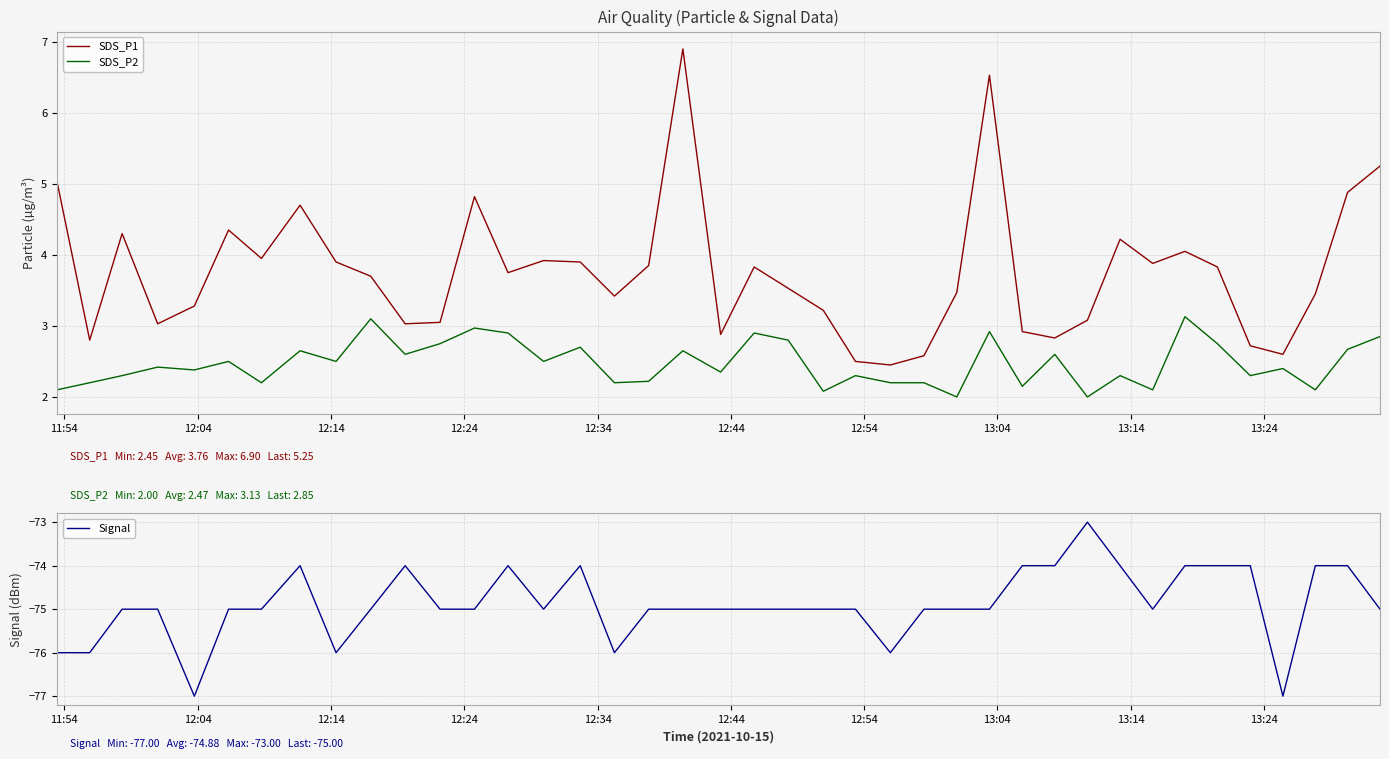

True or false: SDS_P2 and SDS_P1 cross at least once.

False